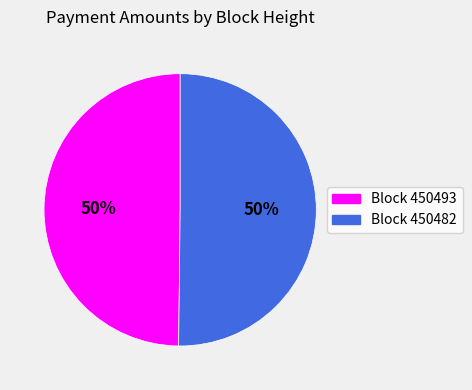

Which slice is the smallest?

450493